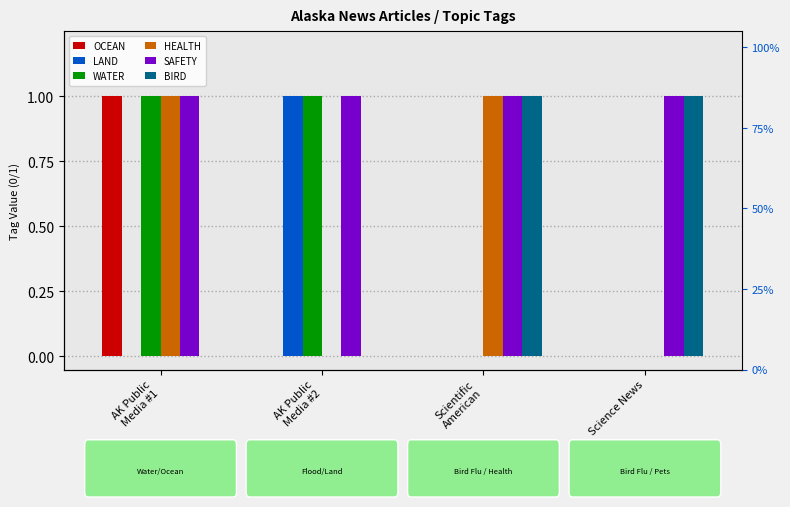

What is the total value across all series at AK Public
Media #2?

3